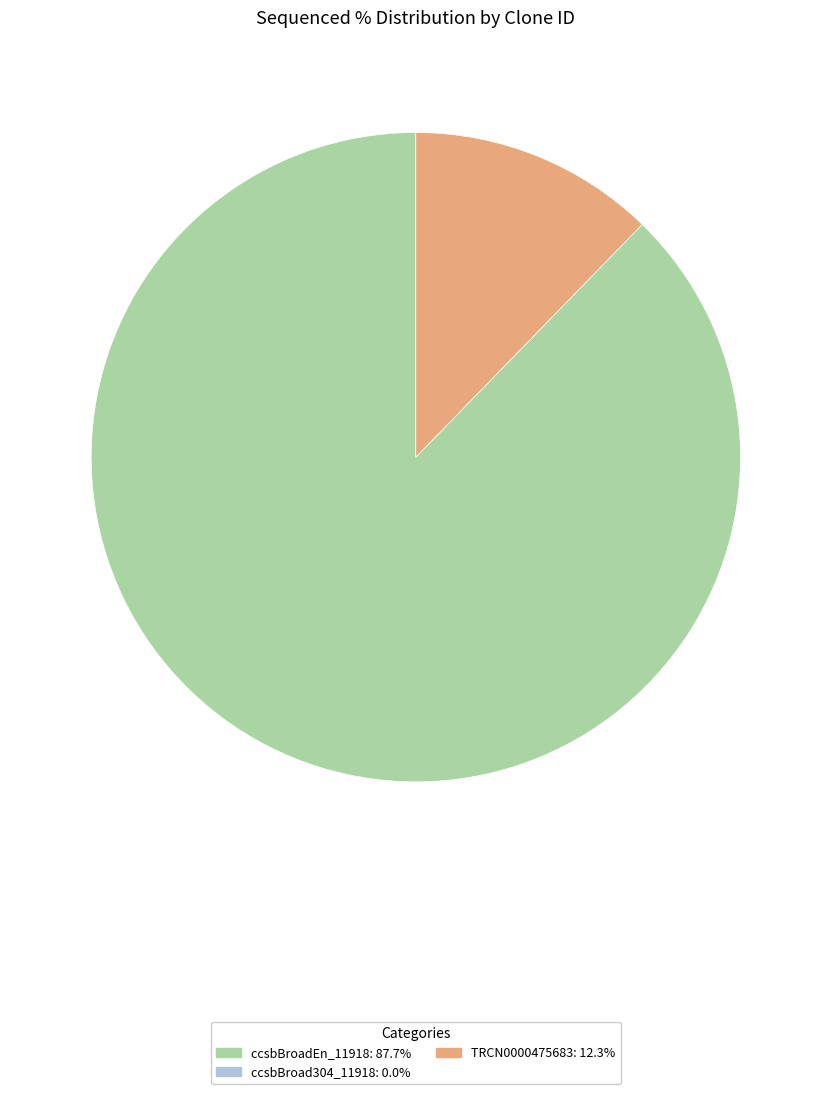

Is there any slice that represents more than half of the pie?

Yes